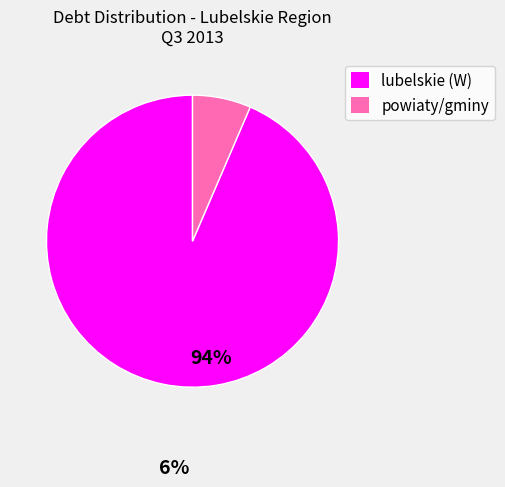

Is there a majority slice in this chart?

Yes